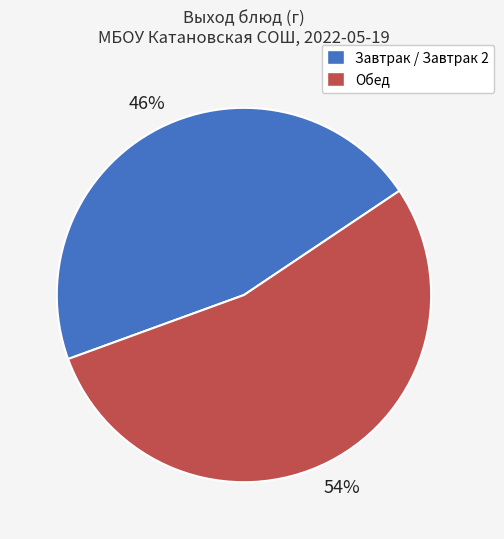

To the nearest percent, what is the difference between the largest and smallest slice percentages?

8%